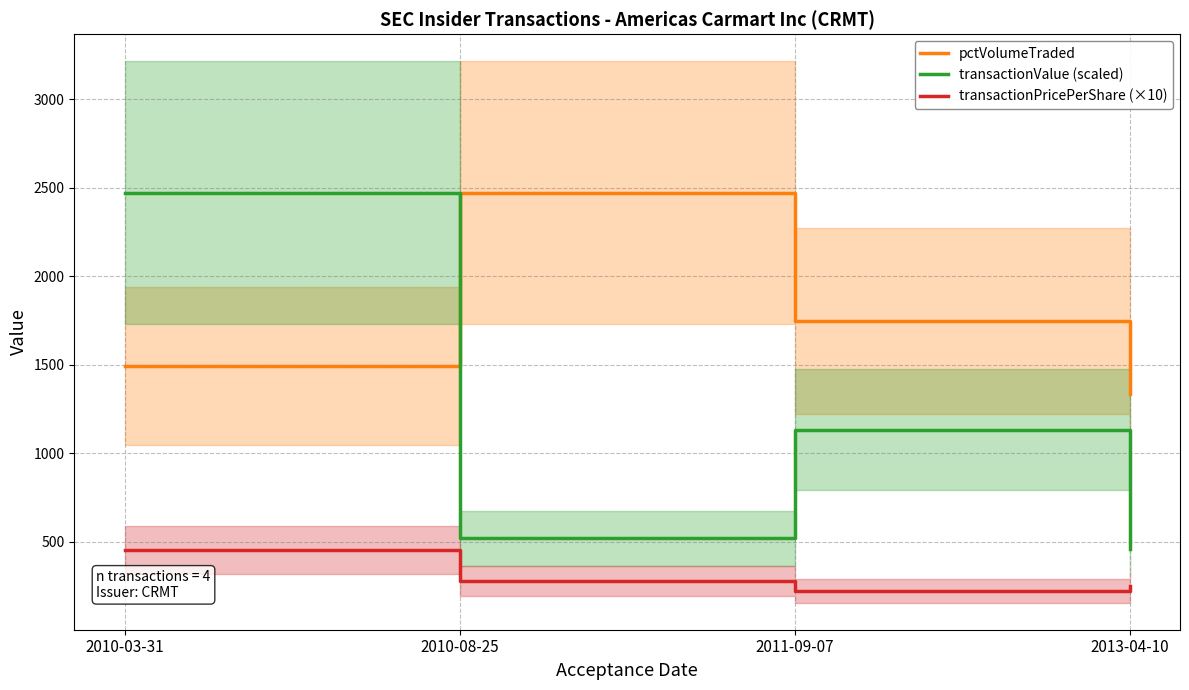

What is the difference between the second highest and second lowest values in the transactionPricePerShare (×10) series?

32.0